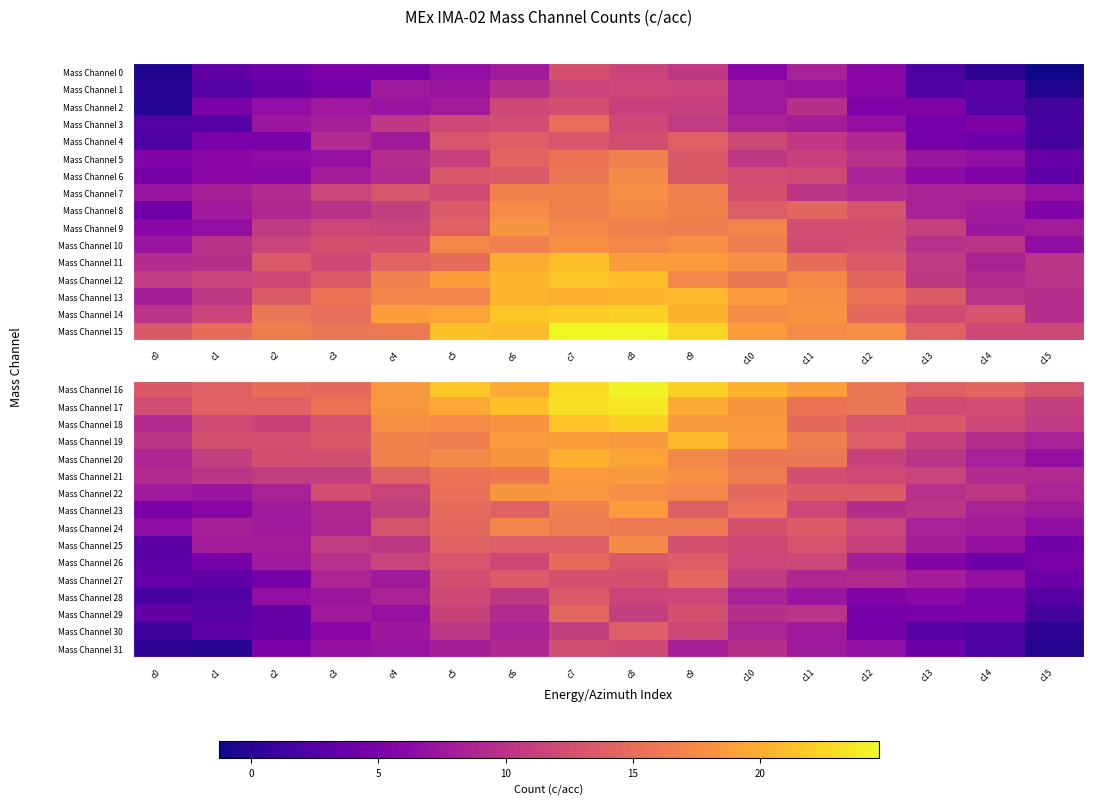

At how many categories does at least one series exceed 4?

16